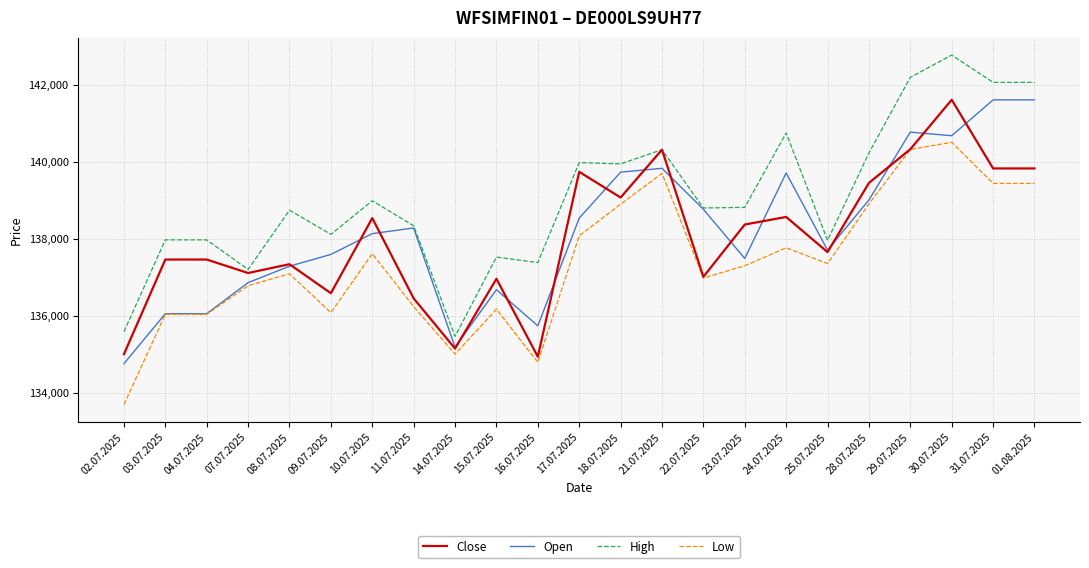

What is the maximum value shown in the chart?

142764